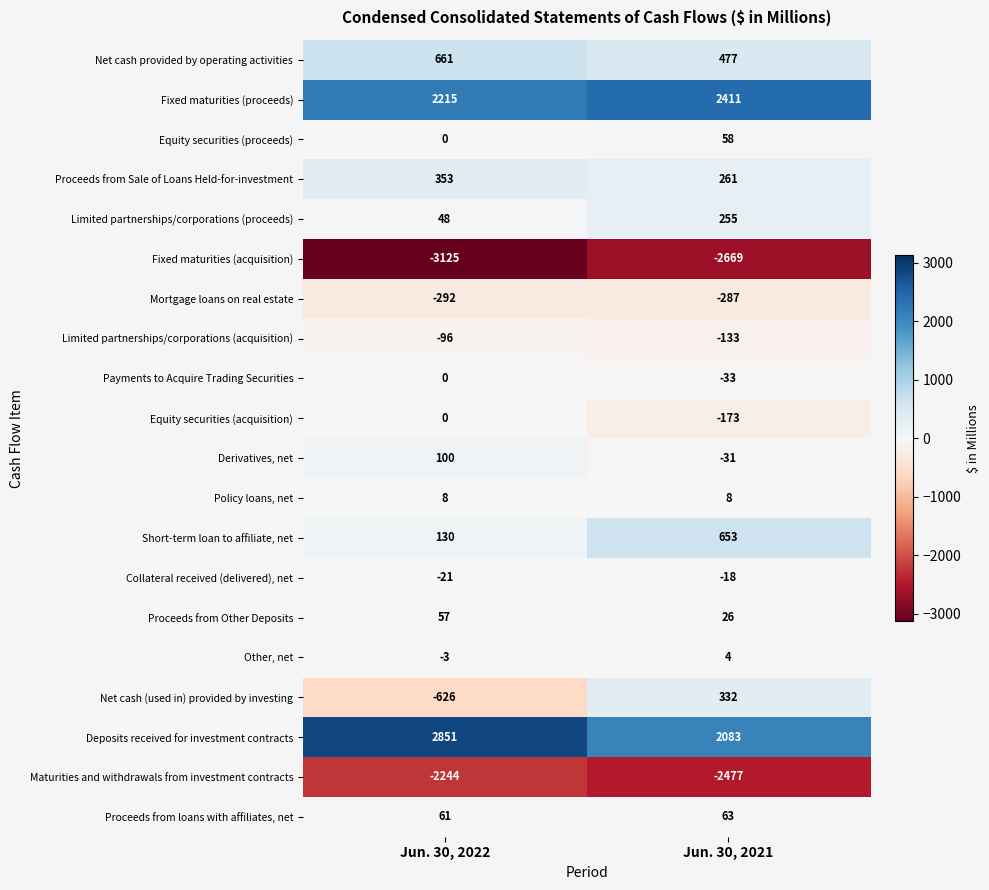

What is the maximum value for Equity securities (proceeds)?

58